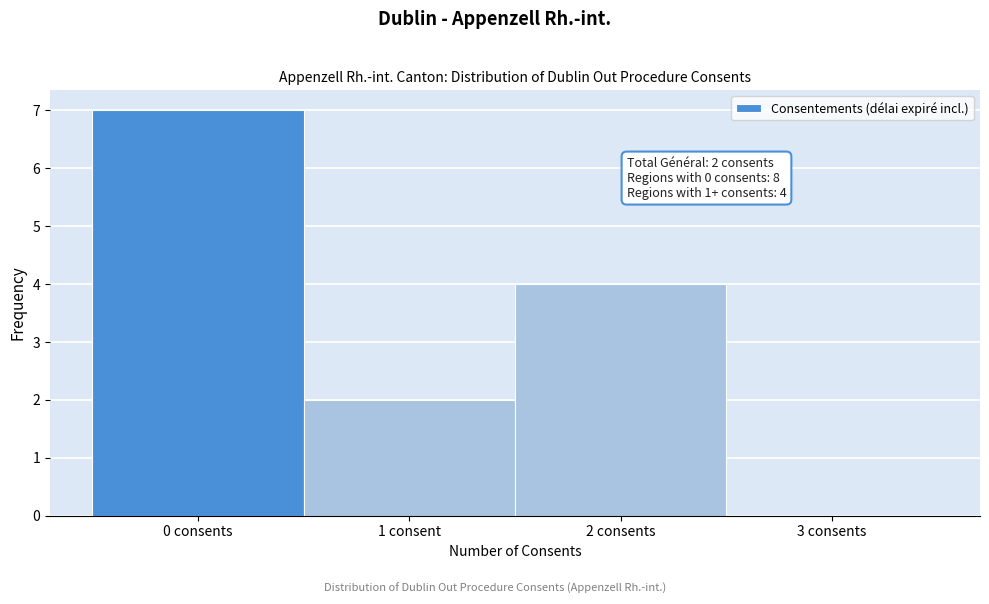

Reading left to right, what are all the values shown in this chart?

0 consents=7	1 consent=2	2 consents=4	3 consents=0